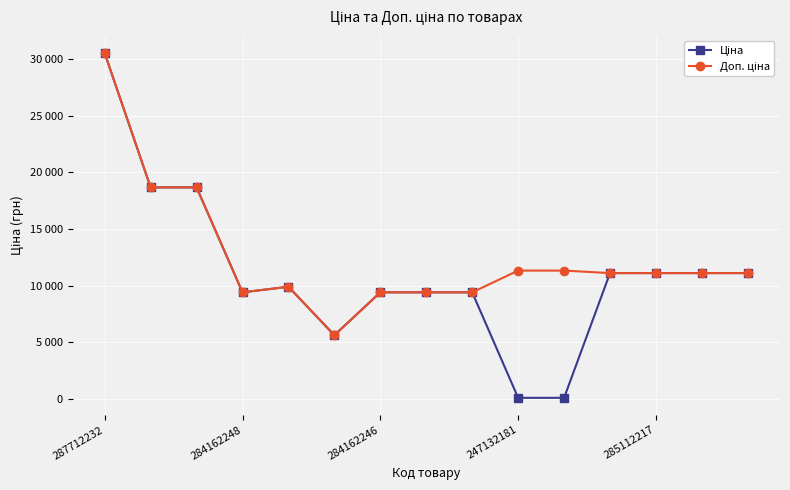

Does the chart have visible grid lines?

Yes